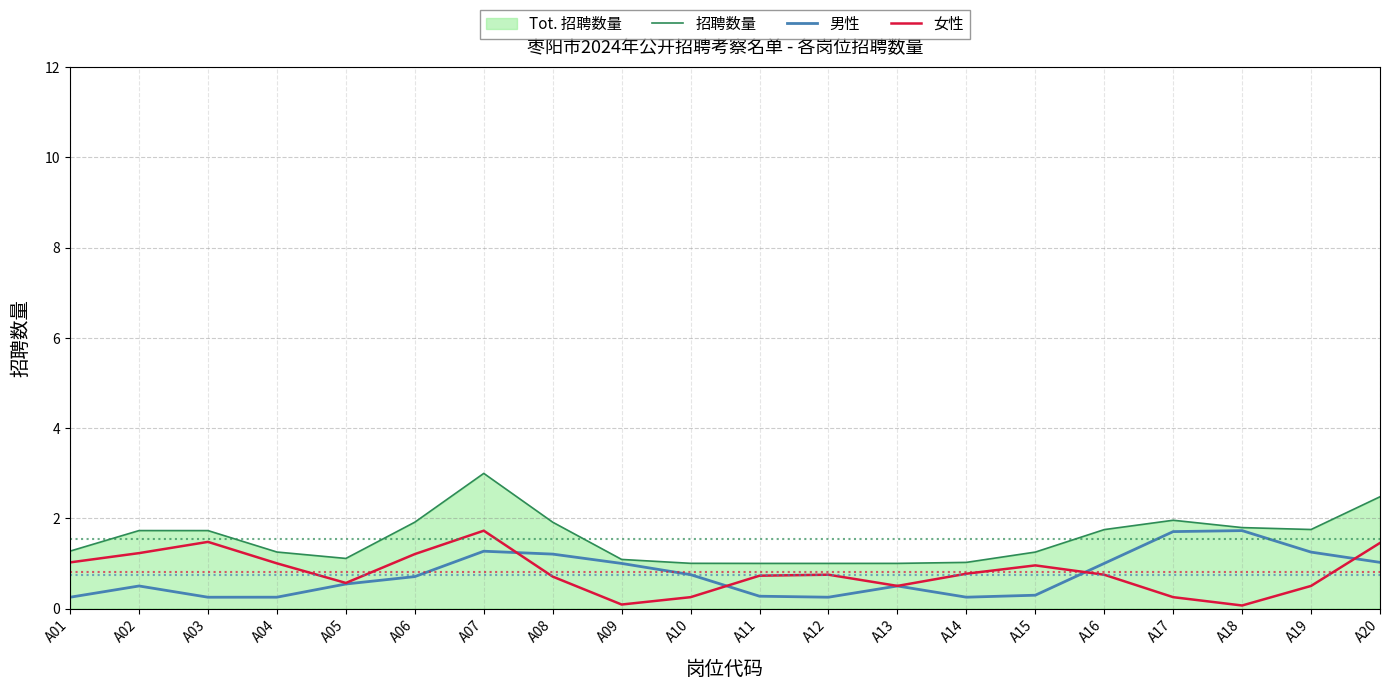

Where is the first local maximum for 男性?

A02